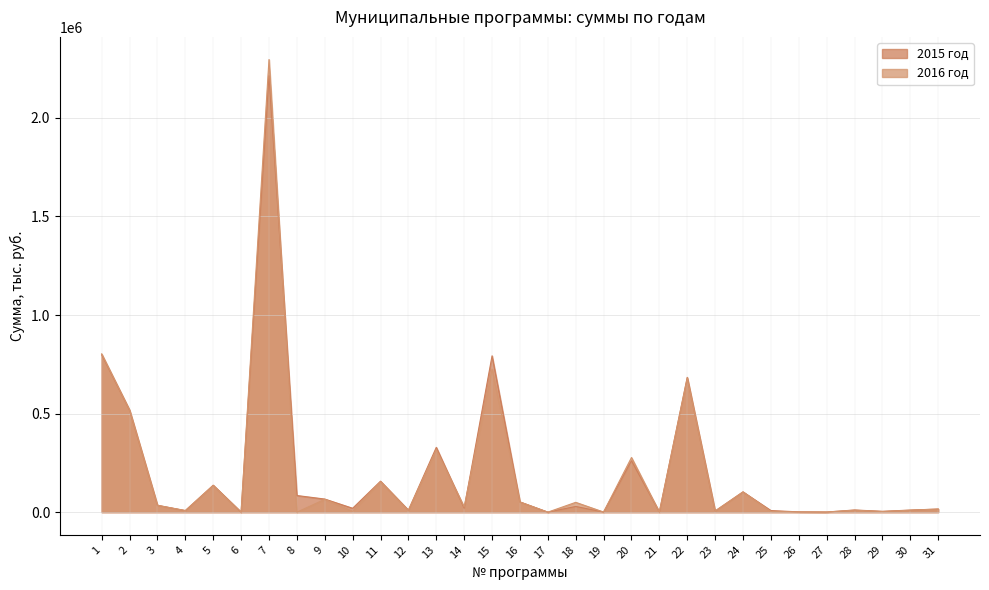

True or false: 2015 год has a value of 396 at 26.

False